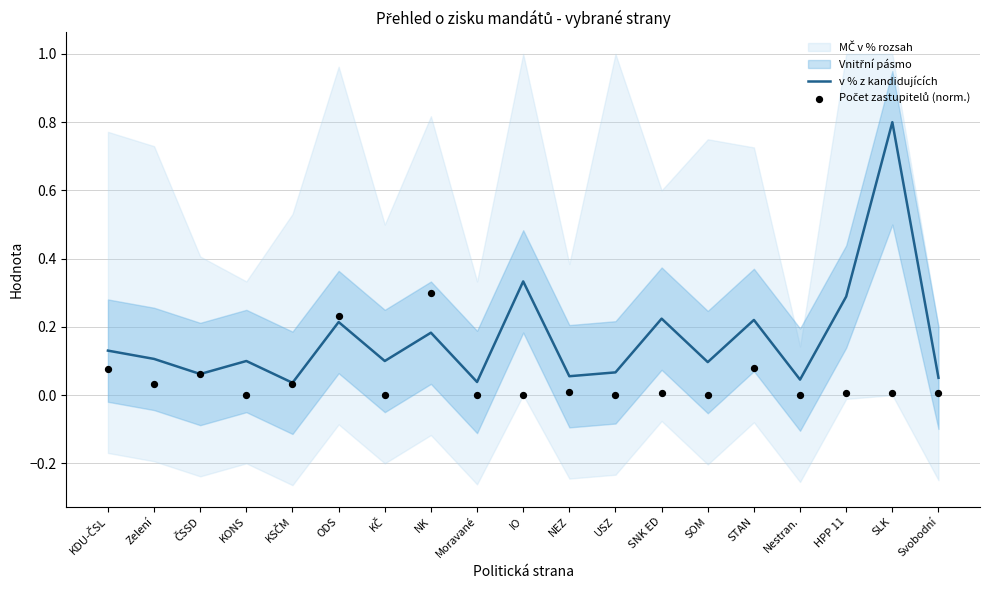

What is the total value across all series at KDU-ČSL?

0.2